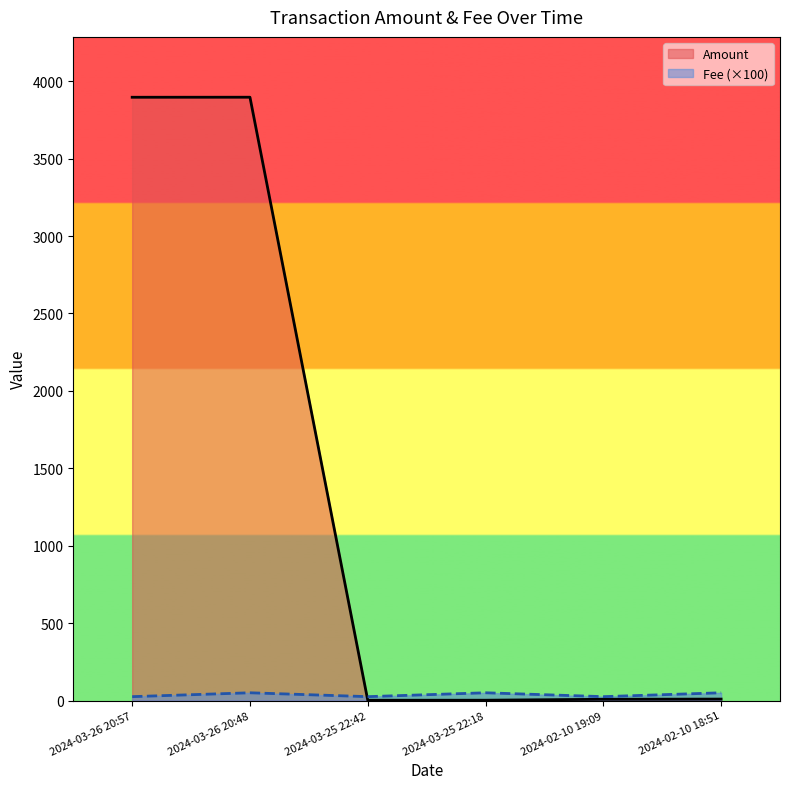

Reading left to right, transcribe all the data shown in this chart.

Amount: 2024-03-26 20:57=3896.3	2024-03-26 20:48=3896.6	2024-03-25 22:42=1.8	2024-03-25 22:18=2.0	2024-02-10 19:09=8.0	2024-02-10 18:51=9.3
Fee: 2024-03-26 20:57=25.0	2024-03-26 20:48=50.0	2024-03-25 22:42=25.0	2024-03-25 22:18=50.0	2024-02-10 19:09=25.0	2024-02-10 18:51=50.0